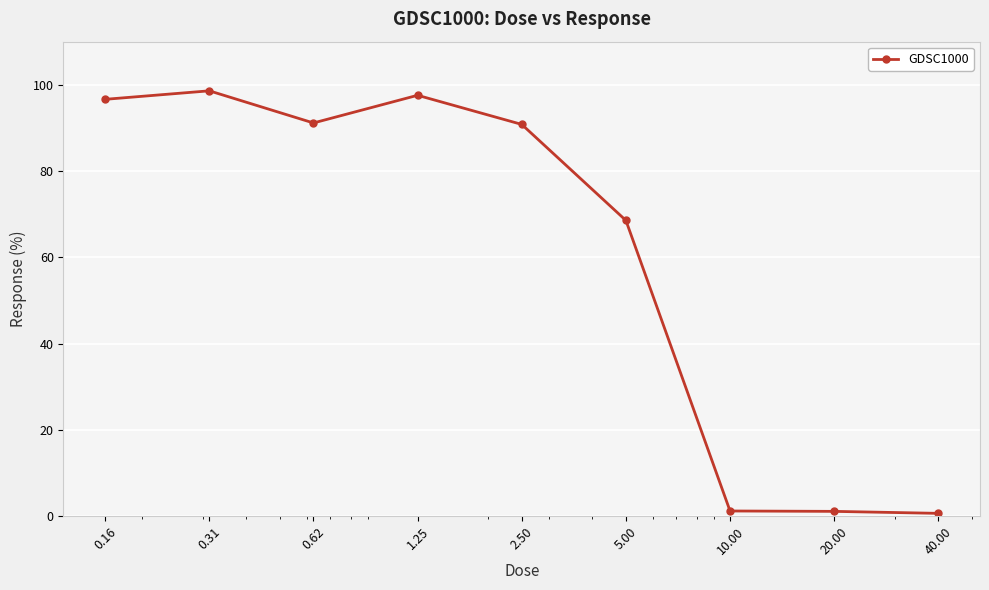

What is the sum of all values?

546.5